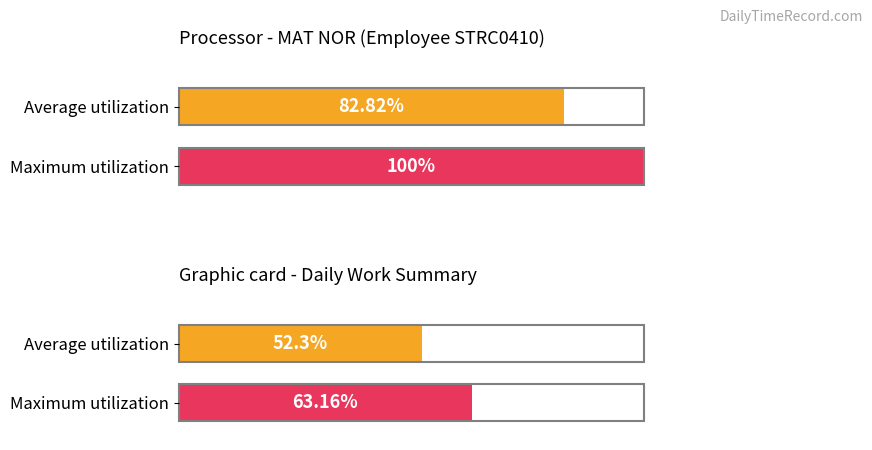

What are all the series names shown in the legend?

Average utilization, Maximum utilization